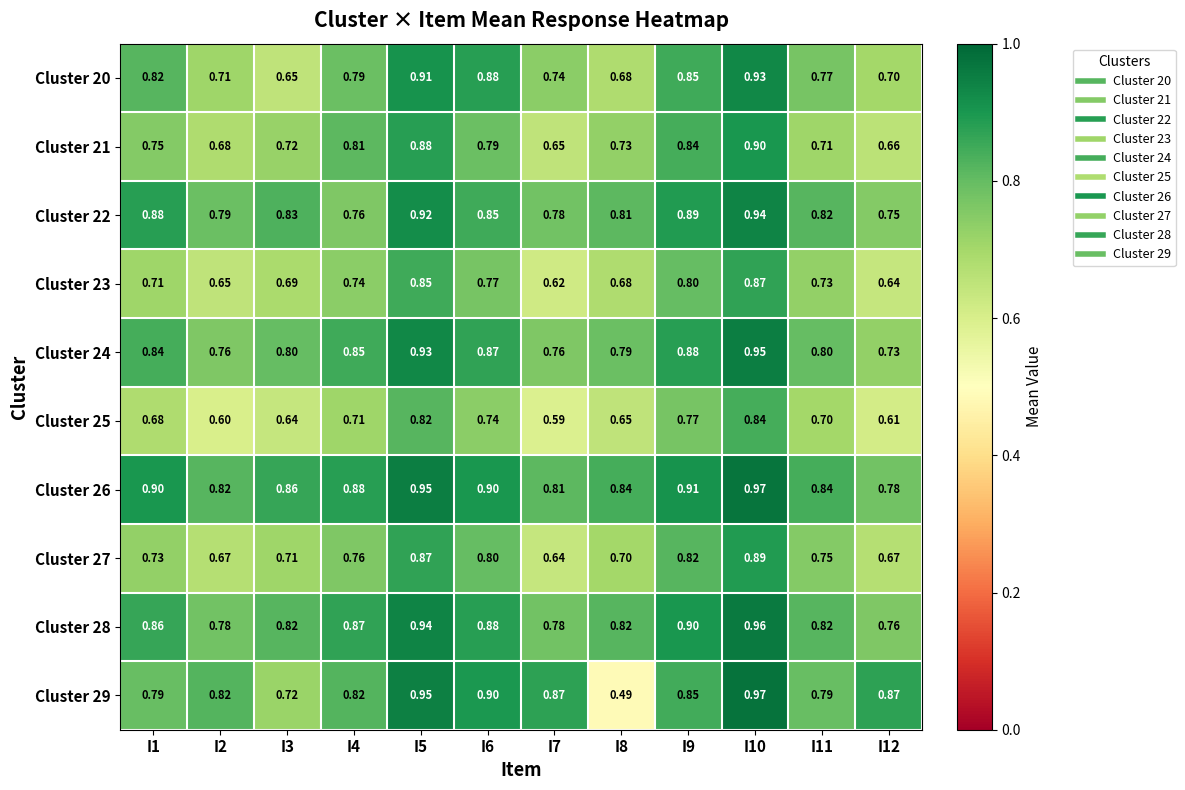

Is the value of Cluster 24 at I4 greater than the value of Cluster 29 at I11?

Yes